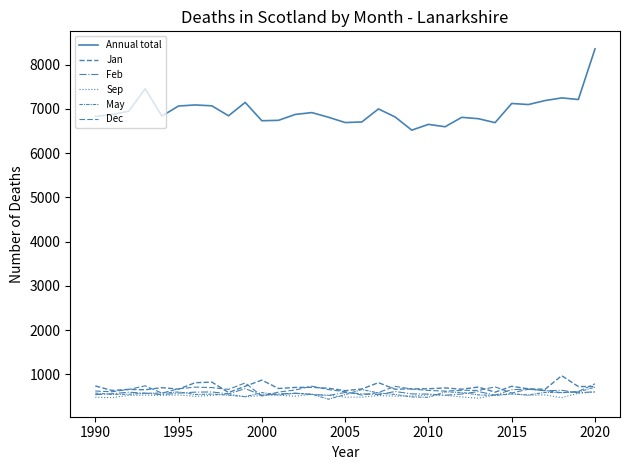

Does the chart display data point markers on the line(s)?

No